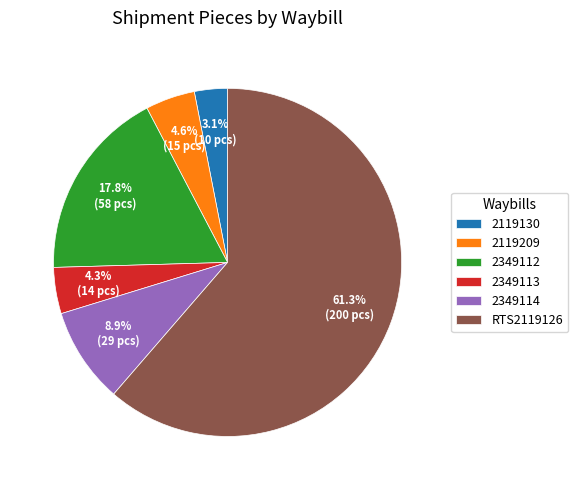

The 2349114 slice represents 23% of the pie. True or false?

False